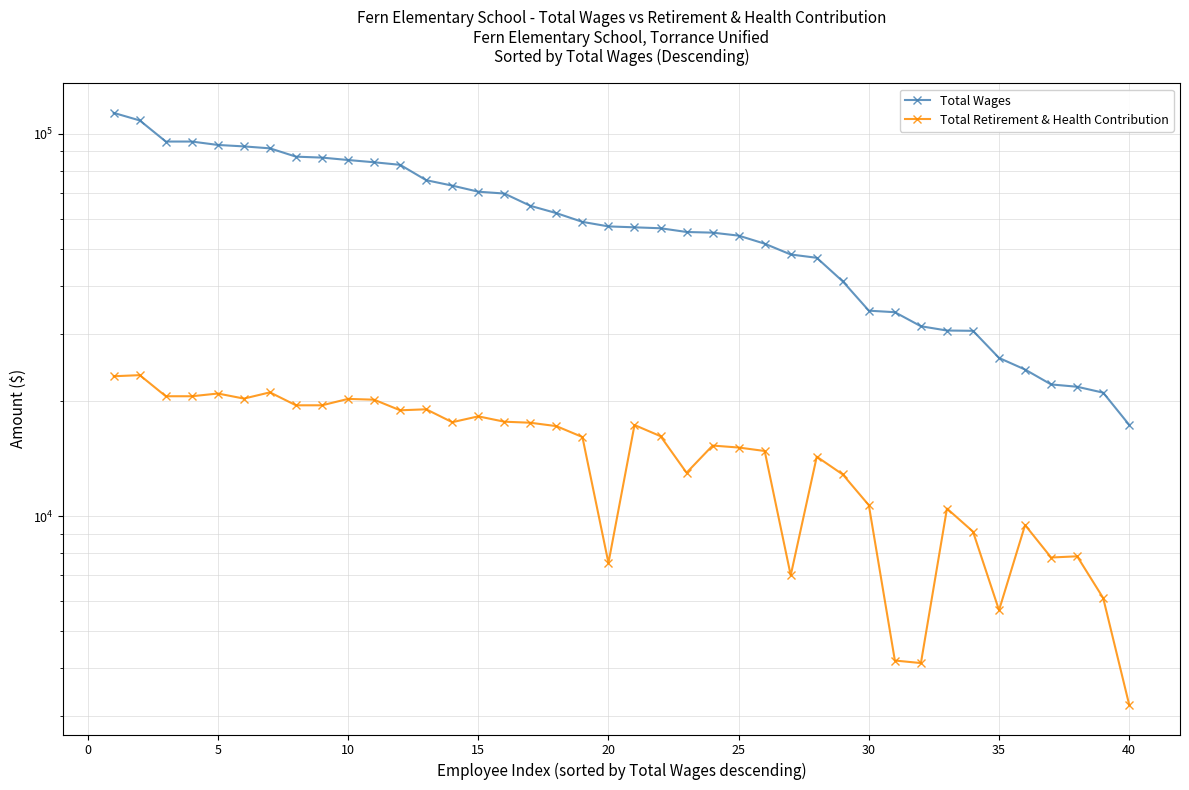

True or false: Total Wages and Total Retirement & Health Contribution cross at least once.

False